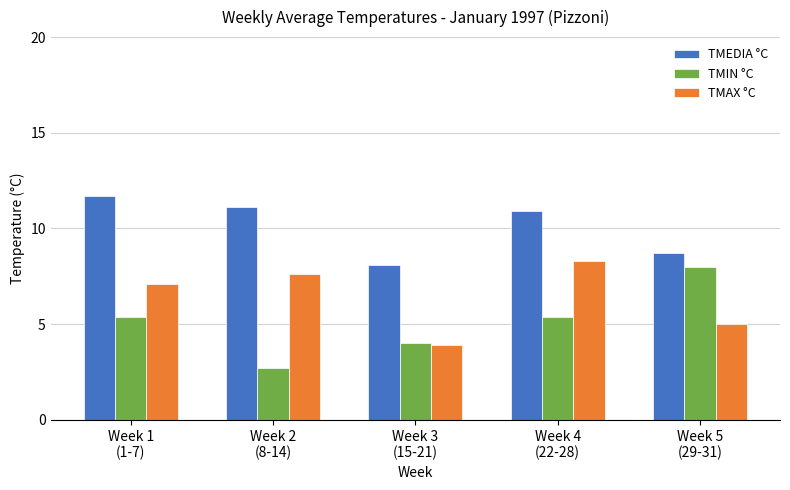

What is the label of the 5th bar from the left?

Week 5
(29-31)